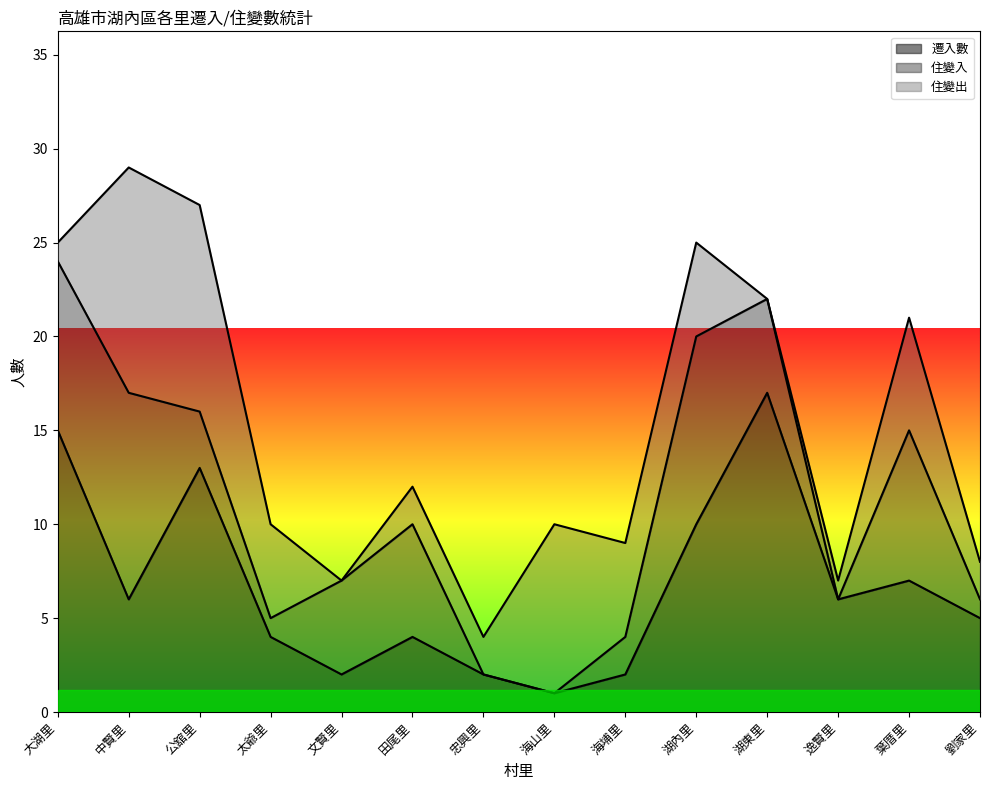

What is the greatest value displayed?

17